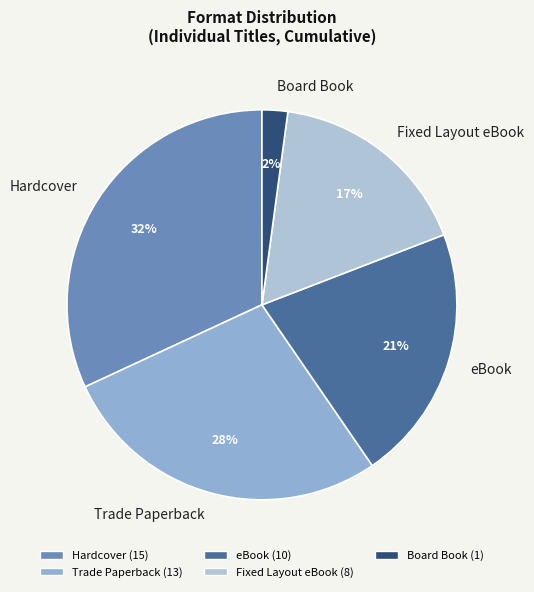

To the nearest percent, what is the difference between the largest and smallest slice percentages?

30%